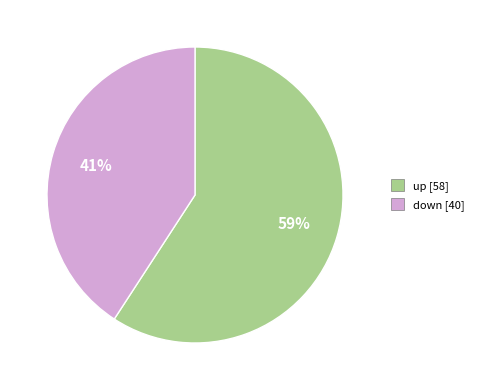

Which category has the biggest portion of the pie?

up